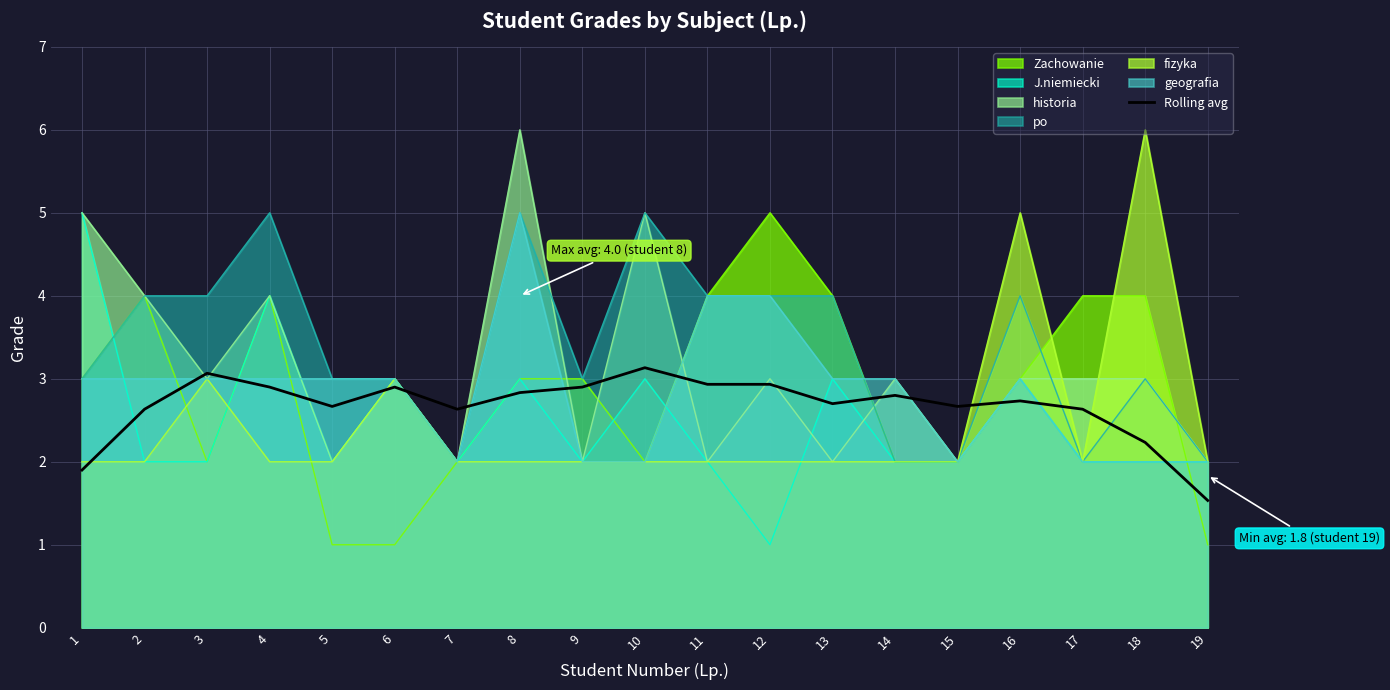

How many interior local peaks (higher than both neighbors) does the data have?

5